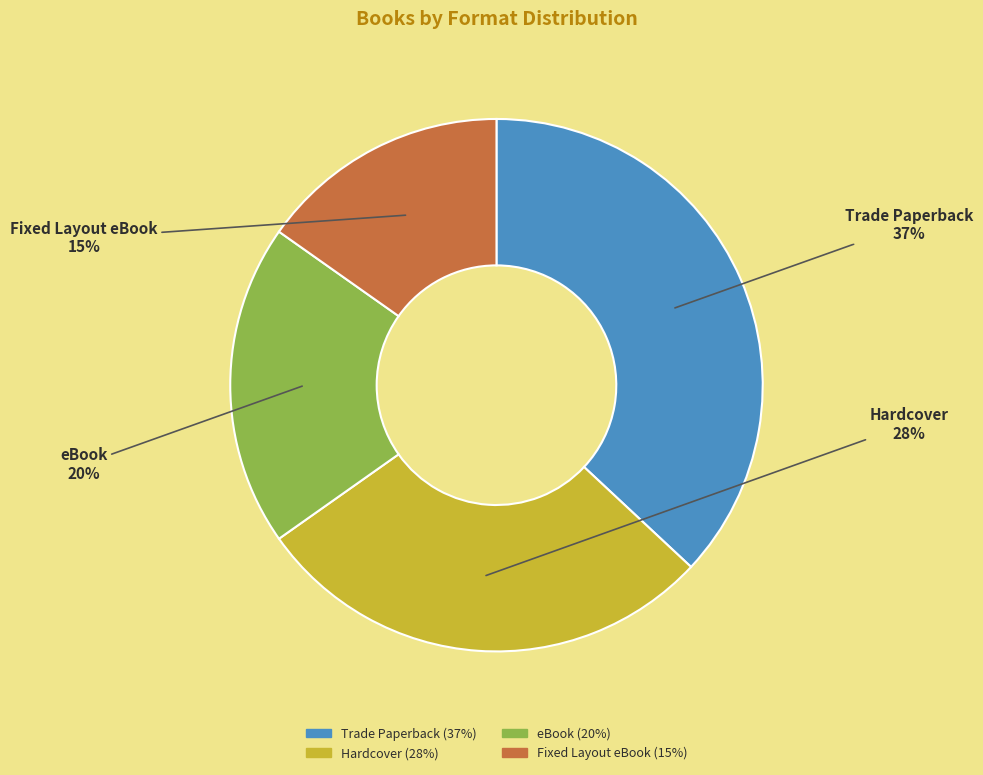

What percentage is the Trade Paperback slice, to the nearest percent?

37%